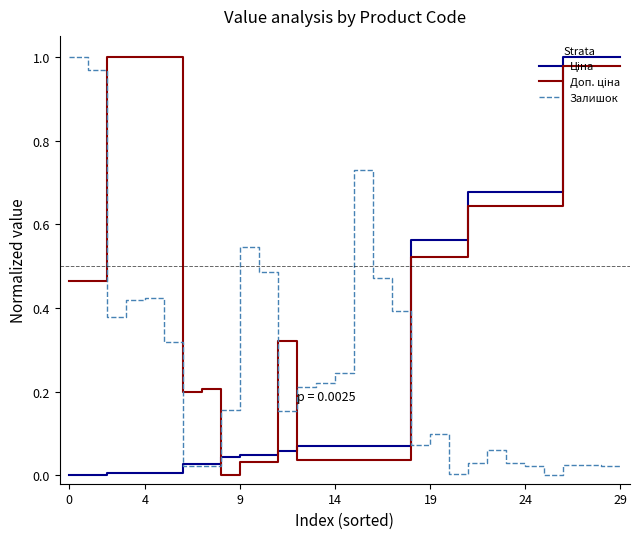

The value of Залишок at 14 is 0.4. True or false?

False